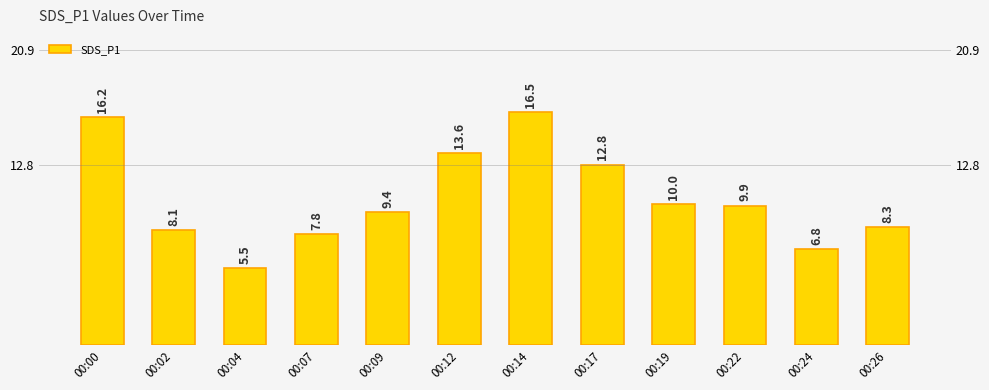

The chart shows a value of 7.8 at 00:07. True or false?

True